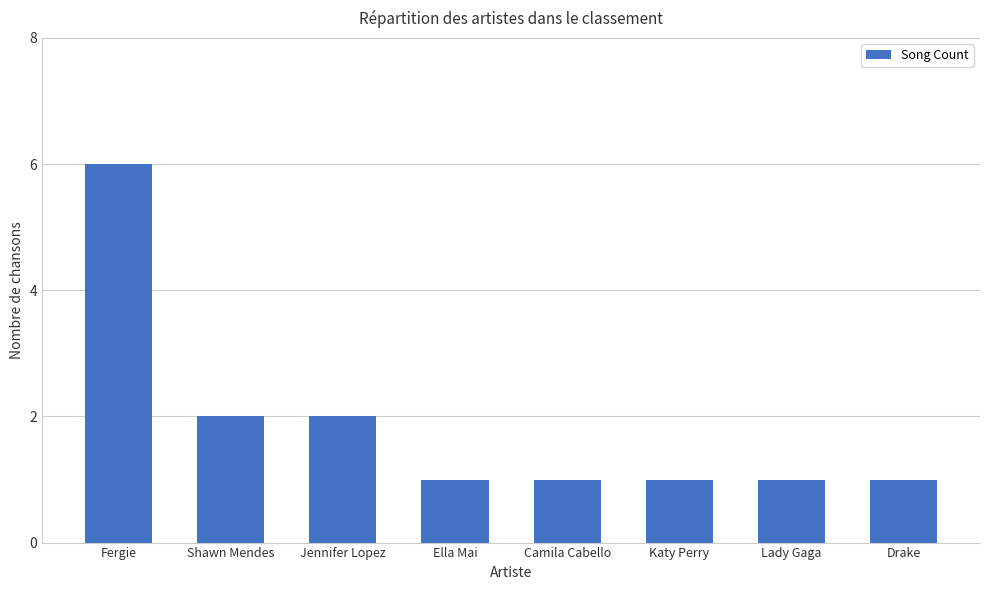

What is the smallest value displayed?

1